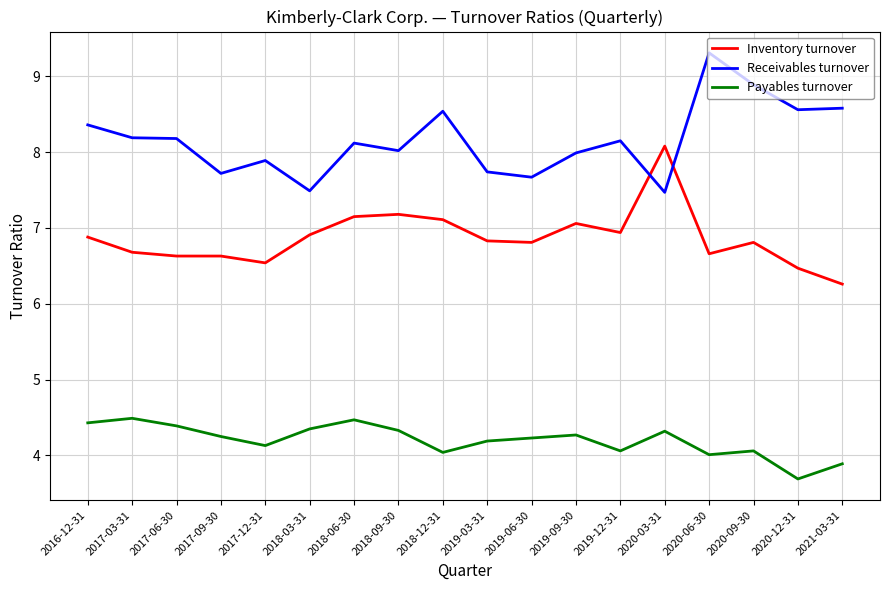

At which label does Receivables turnover first exceed 8?

2016-12-31